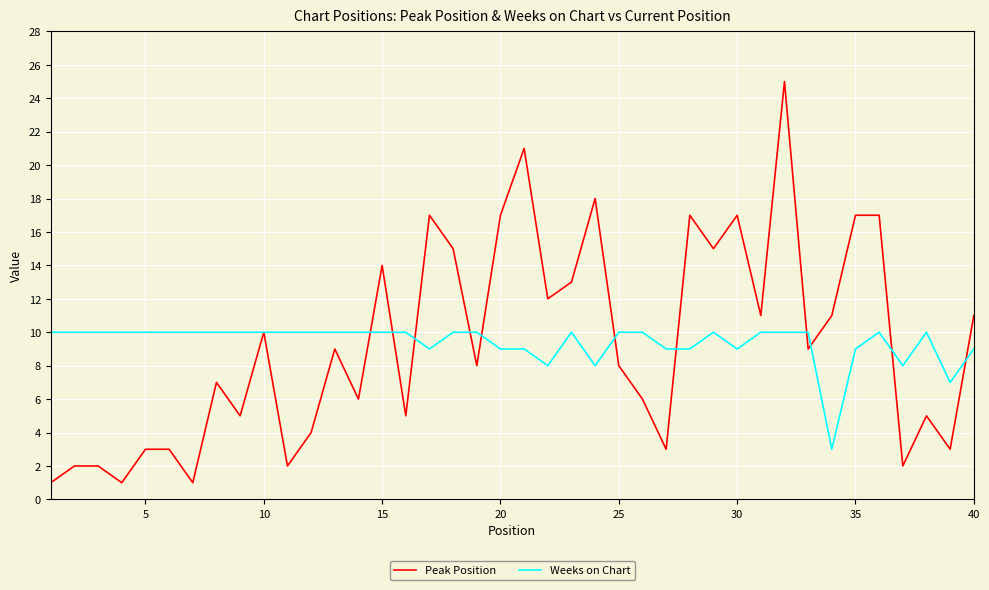

Reading left to right, extract all data points from this chart.

Peak Position: 1	2	2	1	3	3	1	7	5	10	2	4	9	6	14	5	17	15	8	17	21	12	13	18	8	6	3	17	15	17	11	25	9	11	17	17	2	5	3	11
Weeks on Chart: 10	10	10	10	10	10	10	10	10	10	10	10	10	10	10	10	9	10	10	9	9	8	10	8	10	10	9	9	10	9	10	10	10	3	9	10	8	10	7	9